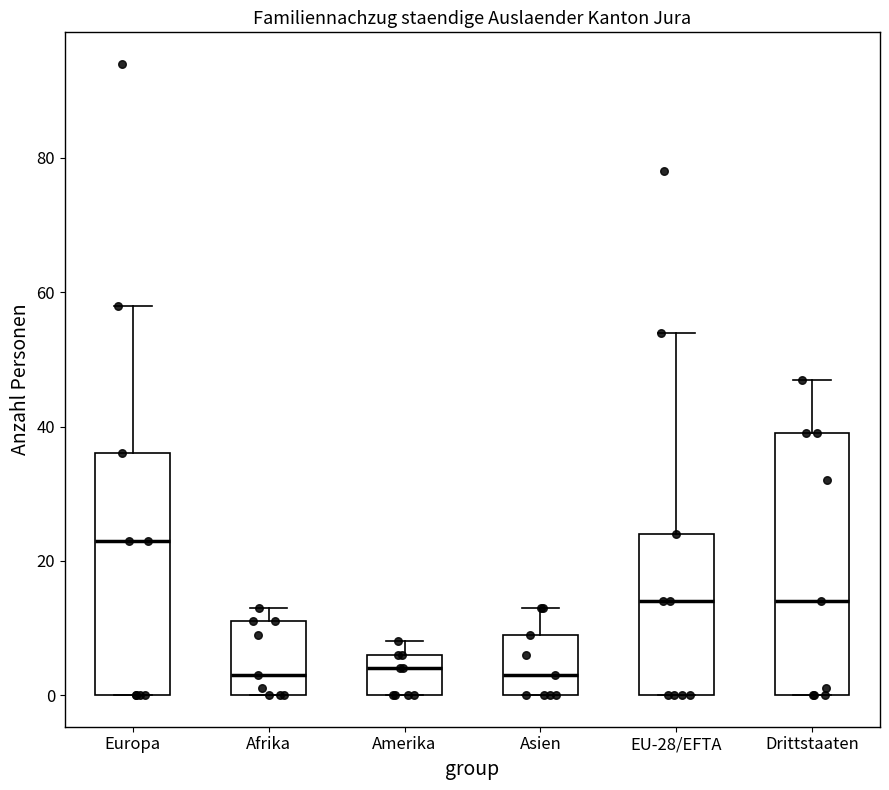

Reading left to right, transcribe this box plot: for each box, give where its median line is, the range the box spans, and where its two whiskers end, as read against the y-axis. The values are not printed on the chart, so give them approximately, as read against the axis.

Europa: median 24, box 0 to 36, whiskers 0 to 58
Afrika: median 4, box 0 to 12, whiskers 0 to 14
Amerika: median 4, box 0 to 6, whiskers 0 to 8
Asien: median 4, box 0 to 10, whiskers 0 to 14
EU-28/EFTA: median 14, box 0 to 24, whiskers 0 to 54
Drittstaaten: median 14, box 0 to 40, whiskers 0 to 48